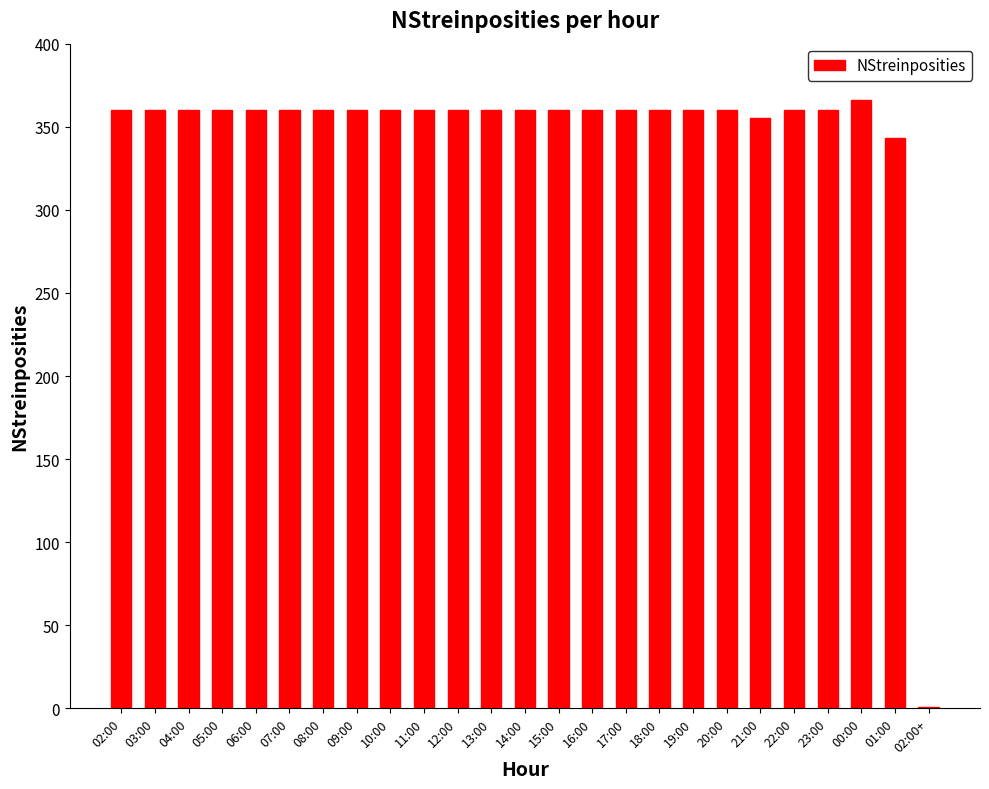

Which label corresponds to the largest value in the chart?

00:00